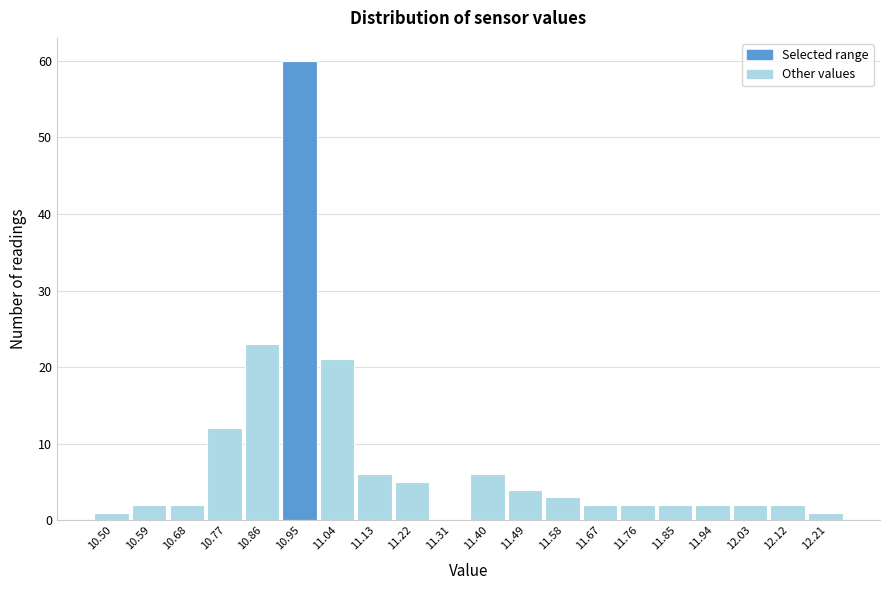

Reading left to right, what are all the values shown in this chart?

10.50=1	10.59=2	10.68=2	10.77=12	10.86=23	10.95=60	11.04=21	11.13=6	11.22=5	11.31=0	11.40=6	11.49=4	11.58=3	11.67=2	11.76=2	11.85=2	11.94=2	12.03=2	12.12=2	12.21=1